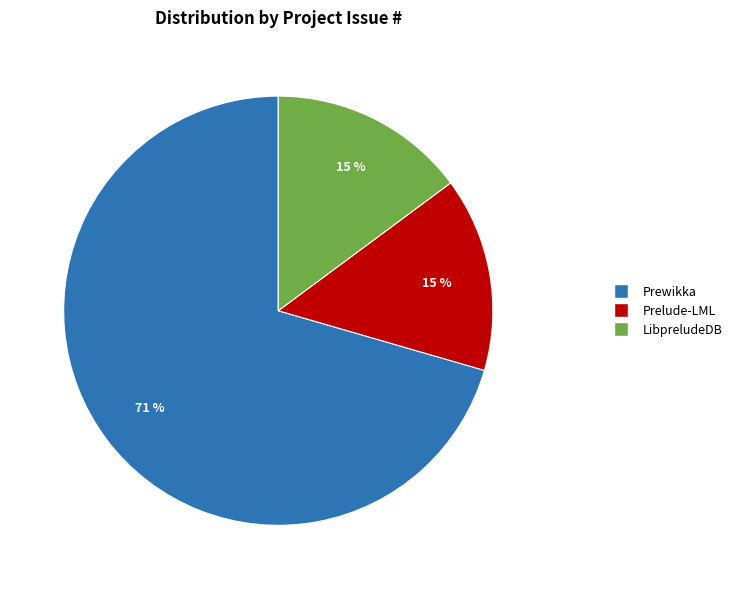

To the nearest percent, what is the average slice percentage?

33%